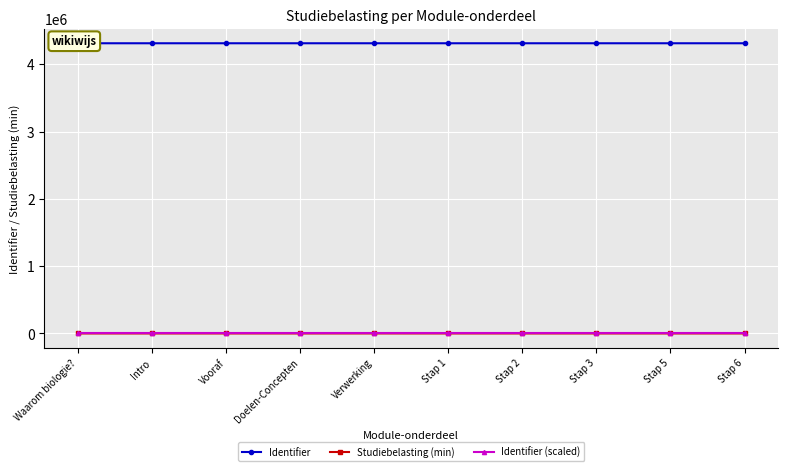

Reading right to left, list all the values displayed in this chart.

Identifier: Stap 6=4311223.0	Stap 5=4311221.0	Stap 3=4311216.0	Stap 2=4311213.0	Stap 1=4311211.0	Verwerking=4311210.0	Doelen-Concepten=4311206.0	Vooraf=4311203.0	Intro=4311201.0	Waarom biologie?=4311200.0
Studiebelasting (min): Stap 6=50.0	Stap 5=50.0	Stap 3=50.0	Stap 2=50.0	Stap 1=50.0	Verwerking=300.0	Doelen-Concepten=5.0	Vooraf=15.0	Intro=5.0	Waarom biologie?=5.0
Identifier (scaled): Stap 6=6466.8	Stap 5=6466.8	Stap 3=6466.8	Stap 2=6466.8	Stap 1=6466.8	Verwerking=6466.8	Doelen-Concepten=6466.8	Vooraf=6466.8	Intro=6466.8	Waarom biologie?=6466.8